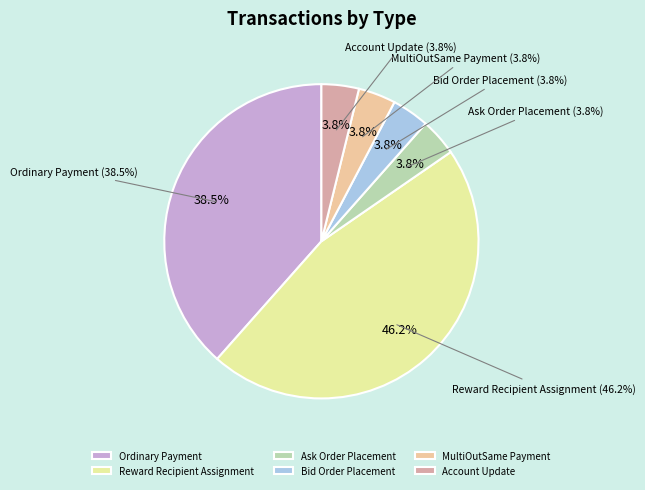

How many segments does this pie chart have?

6